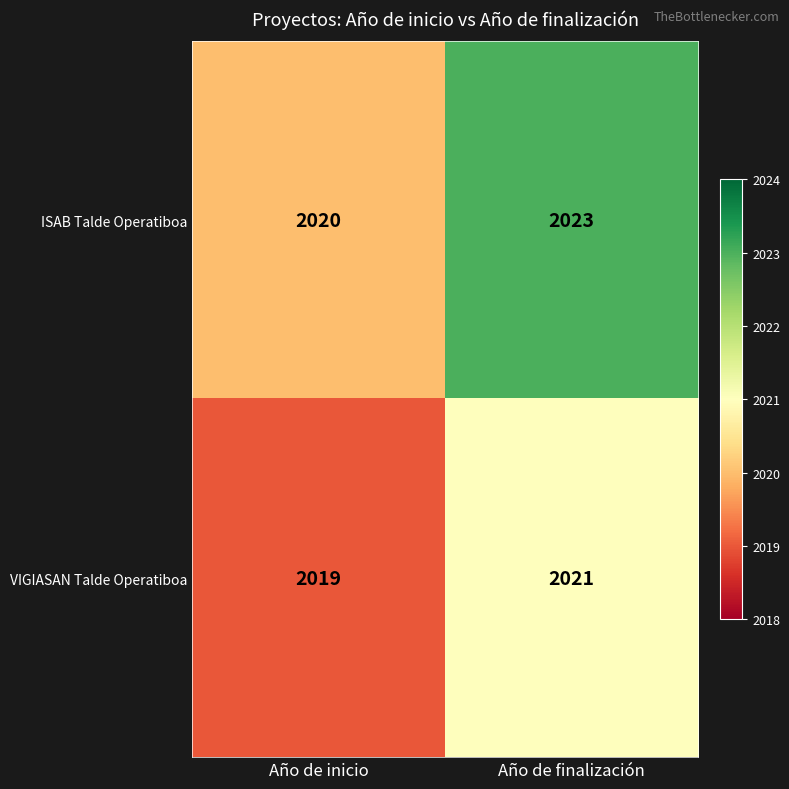

At which category is the sum across all series the highest?

Año de finalización